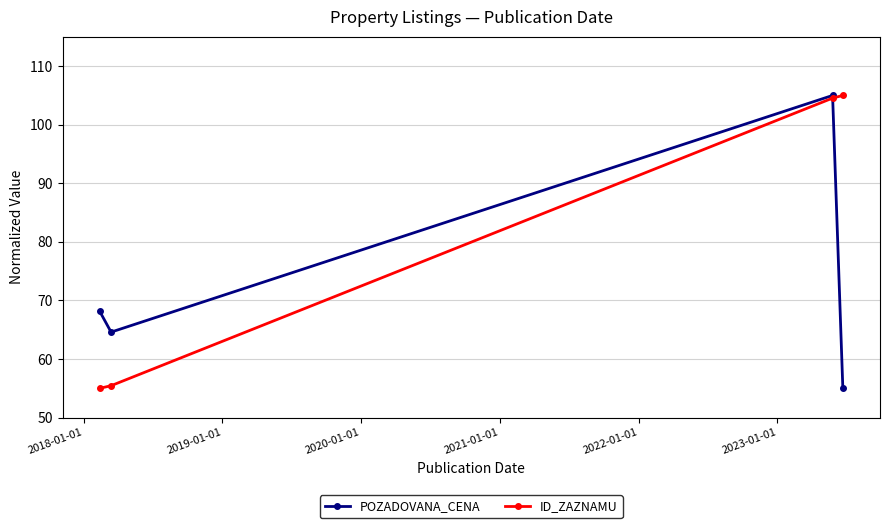

How many data points in ID_ZAZNAMU are above 104?

2